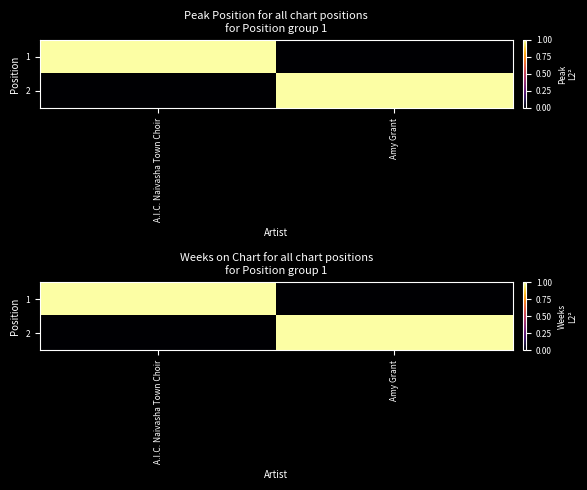

At Amy Grant, list the series in order from largest to smallest.

2, 1